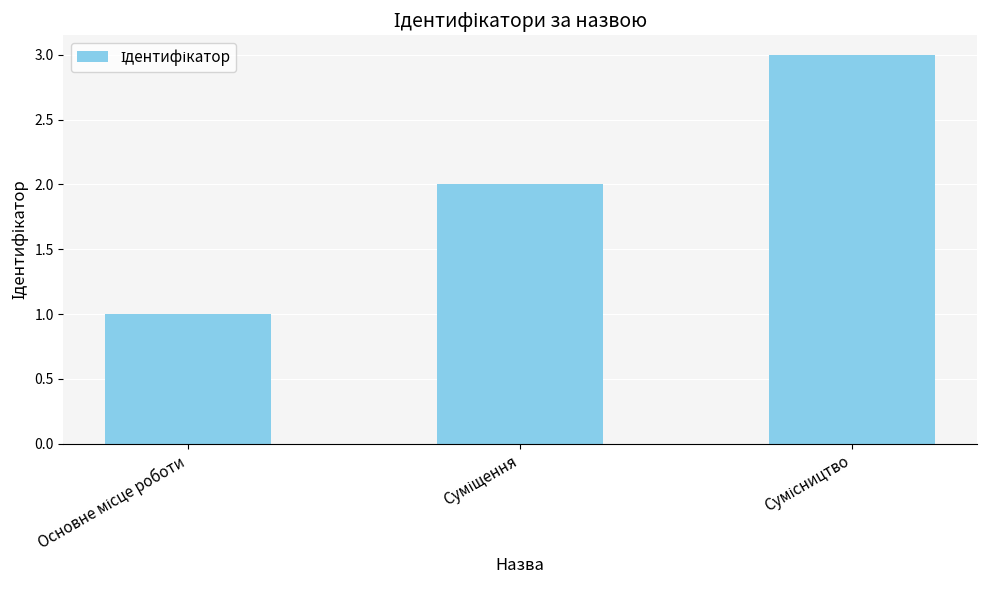

What is the maximum value shown in the chart?

3